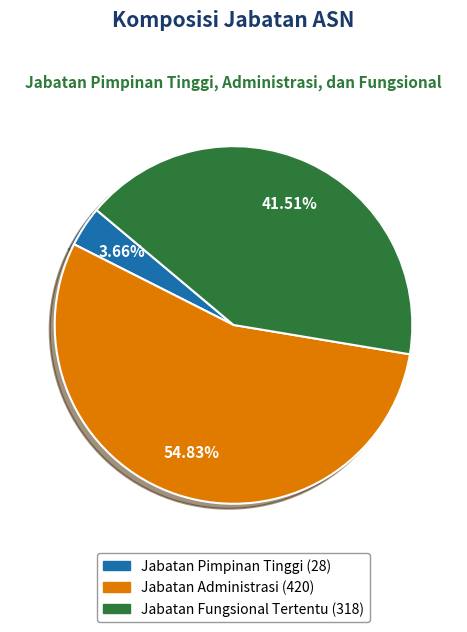

Does any single category account for the majority?

Yes